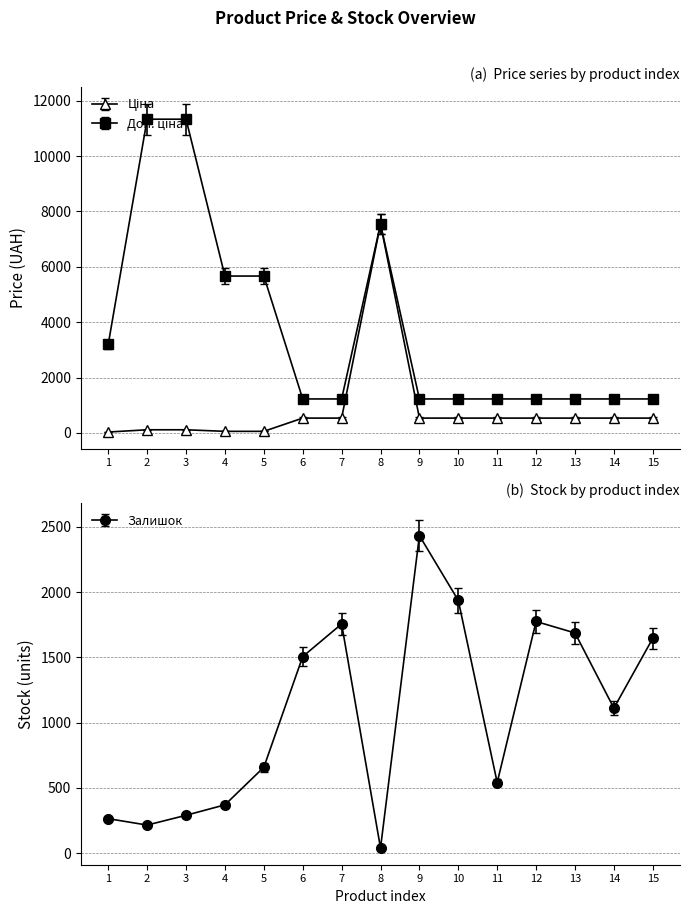

In Ціна, how many points are higher than both neighbors (excluding endpoints)?

1